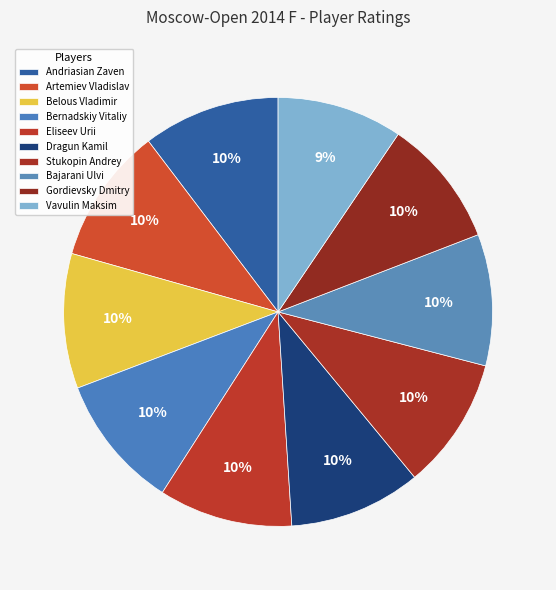

Is there a majority slice in this chart?

No